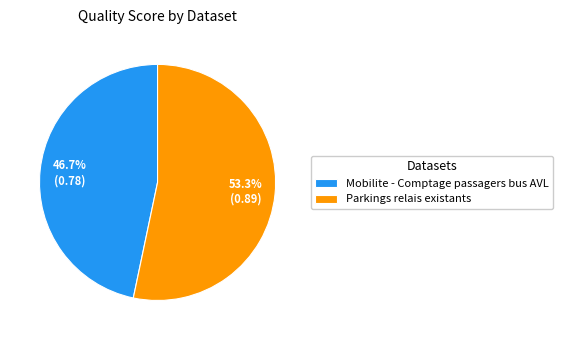

The Mobilite - Comptage passagers bus AVL slice represents 47% of the pie. True or false?

True